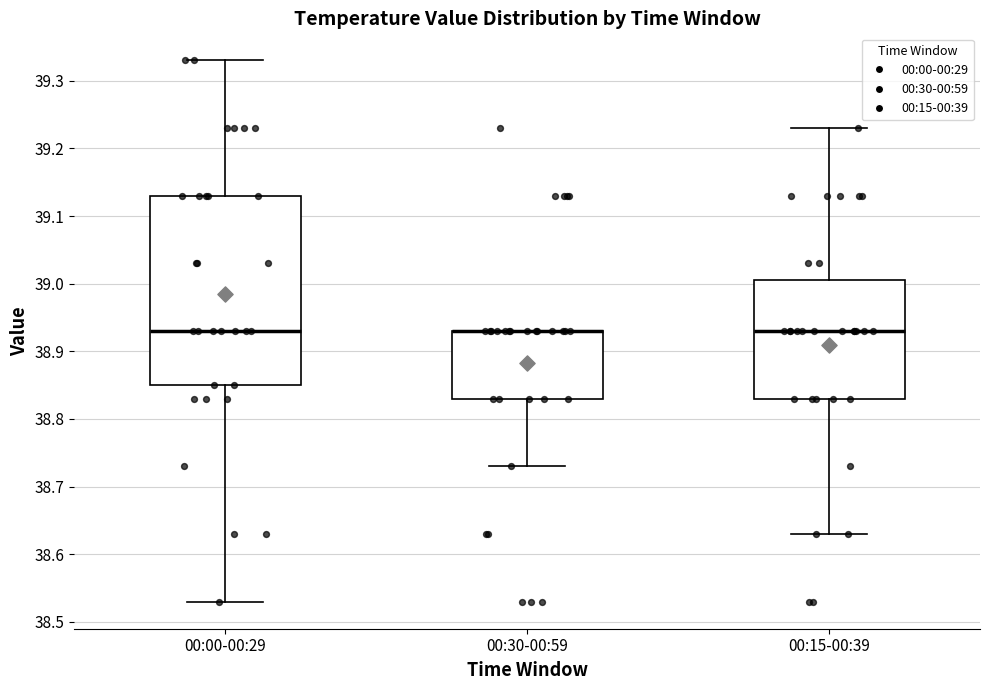

Which box is the tallest, from its lower edge to its upper edge?

00:00-00:29